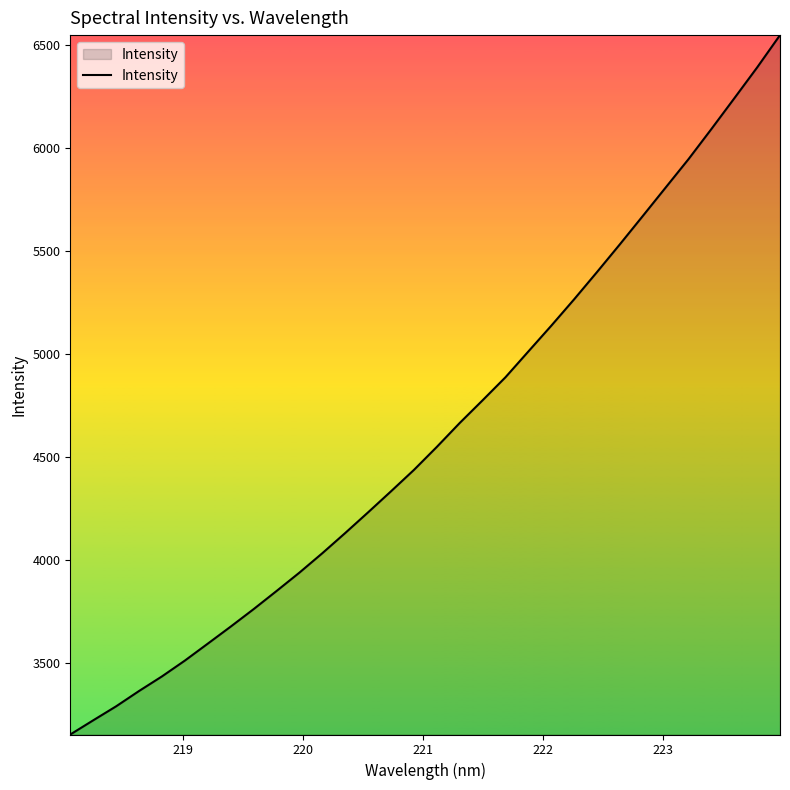

Reading left to right, extract all data points from this chart.

3151.8	3220.7	3288.7	3363.1	3434.1	3510.9	3593.2	3676.0	3760.8	3848.8	3938.2	4032.5	4130.7	4231.2	4333.4	4437.2	4549.0	4665.2	4775.4	4887.3	5012.7	5137.6	5266.1	5398.5	5533.3	5670.6	5808.9	5947.0	6093.3	6242.2	6392.3	6549.4